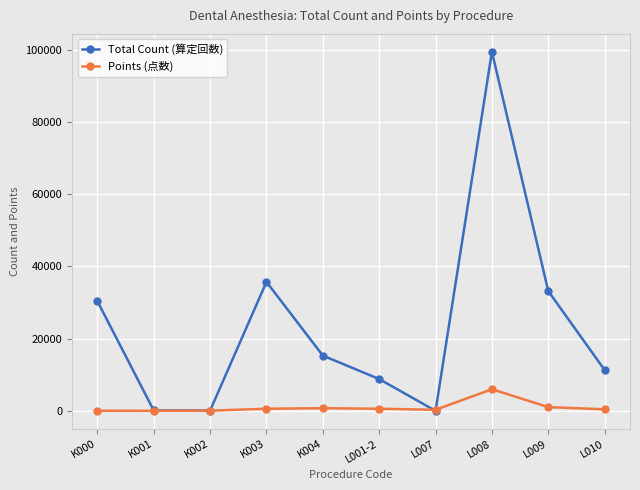

What is the sum of the Points (点数) values at L008 and K002?

6070